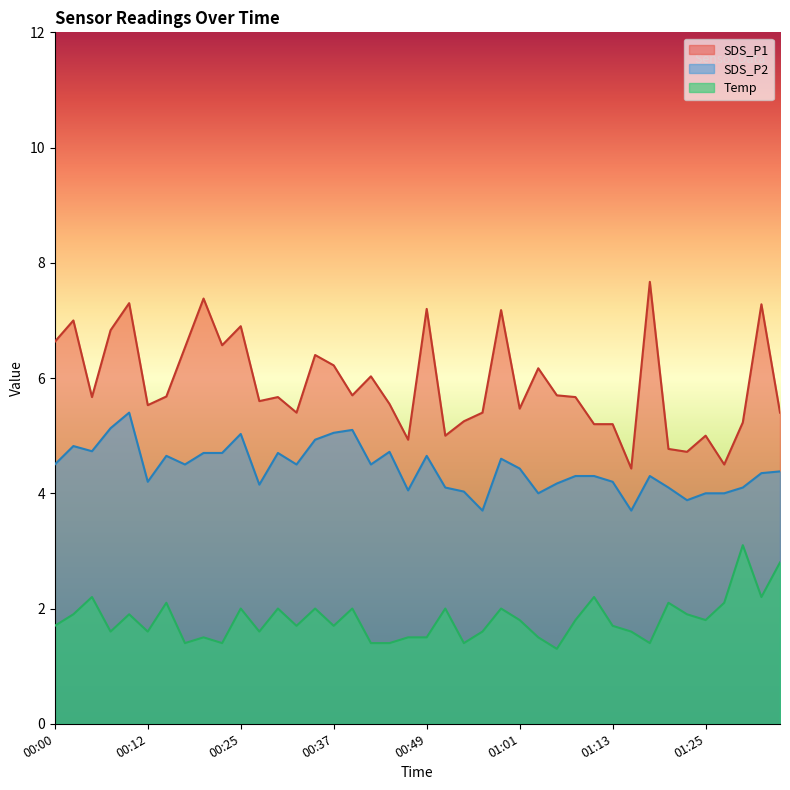

The SDS_P2 series shows 2.5 at 00:05. True or false?

False